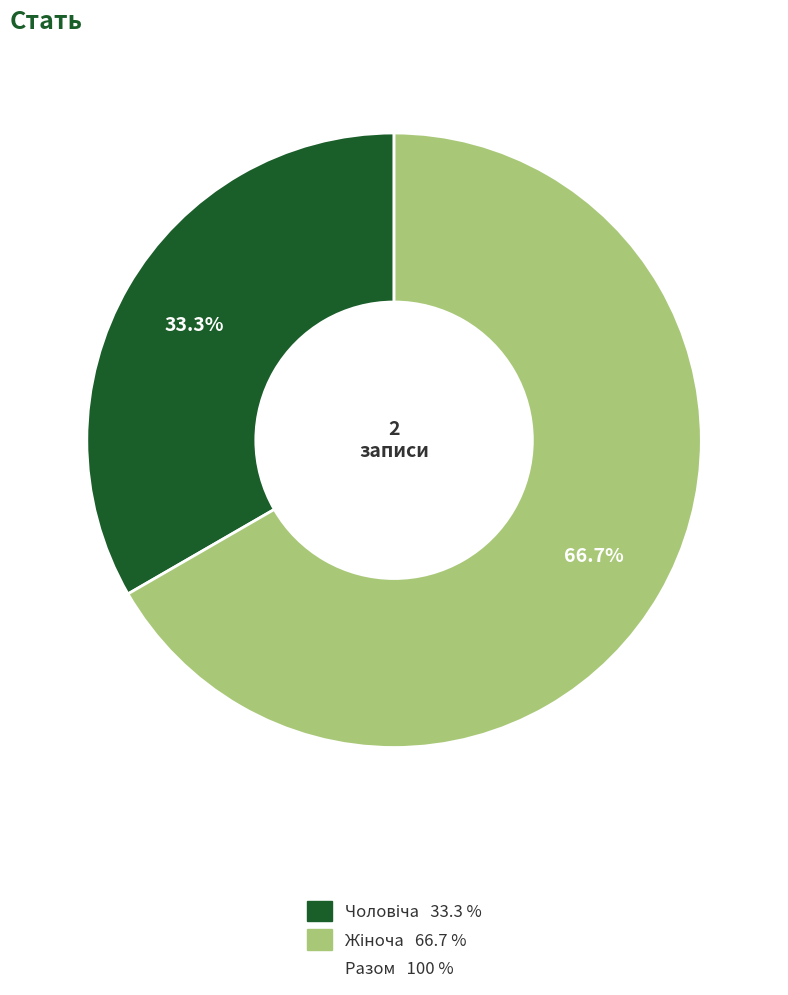

Is there a majority slice in this chart?

Yes